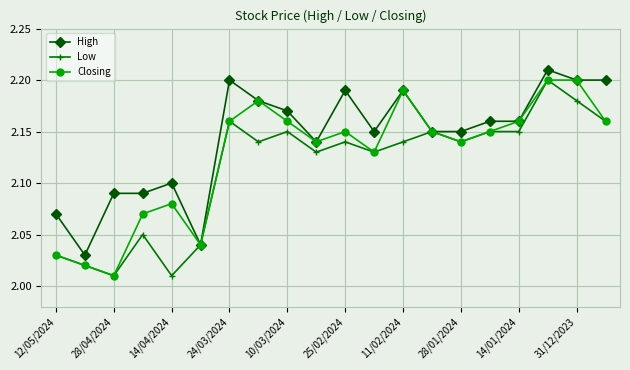

List the series in order of their overall mean, highest first.

High, Closing, Low